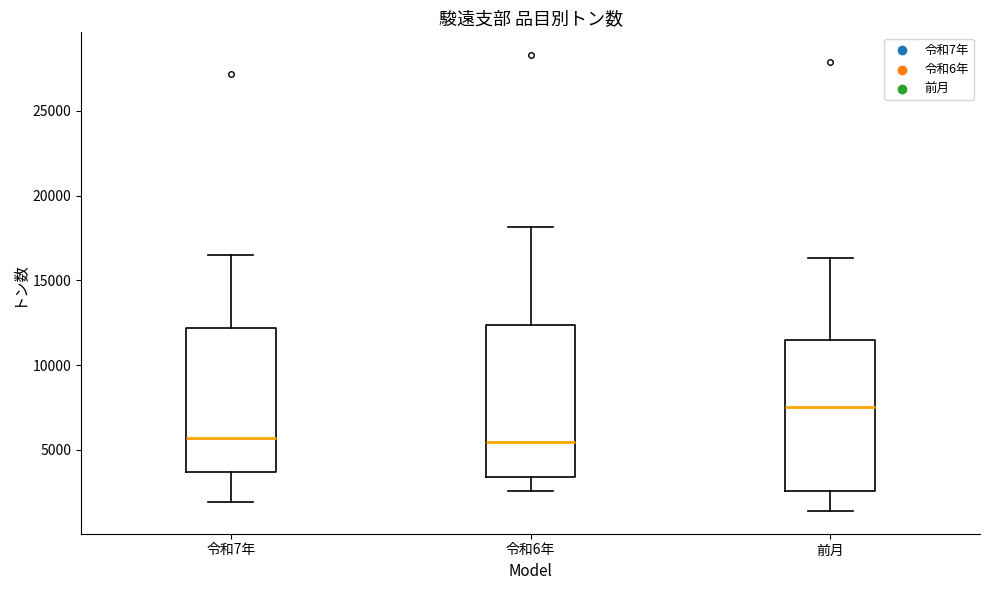

Reading left to right, read every box against the y-axis: the position of its median line, the range the box covers, and the ends of its whiskers. The values are not printed on the chart, so give them approximately, as read against the axis.

令和7年: median 5500, box 3500 to 12000, whiskers 2000 to 16500
令和6年: median 5500, box 3500 to 12500, whiskers 2500 to 18000
前月: median 7500, box 2500 to 11500, whiskers 1500 to 16500